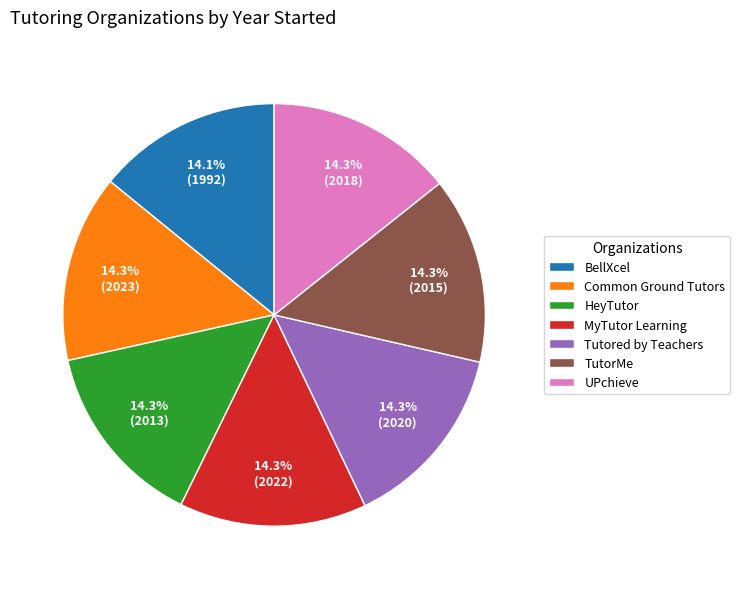

Combined, what portion of the pie is TutorMe and UPchieve?

28.6%